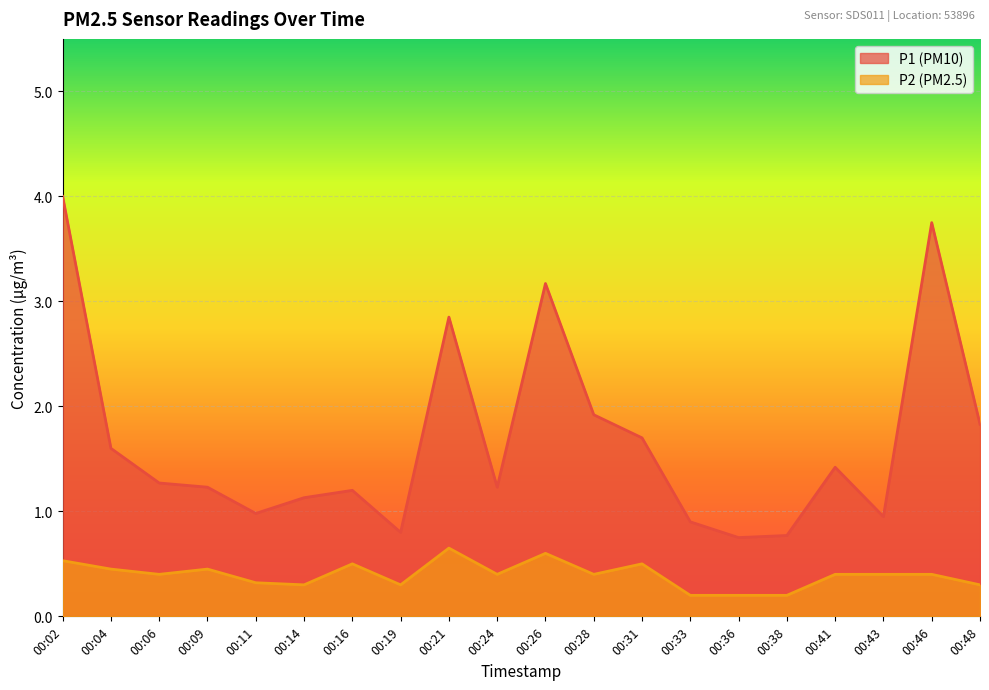

Which series changed the most between 00:24 and 00:38?

P1